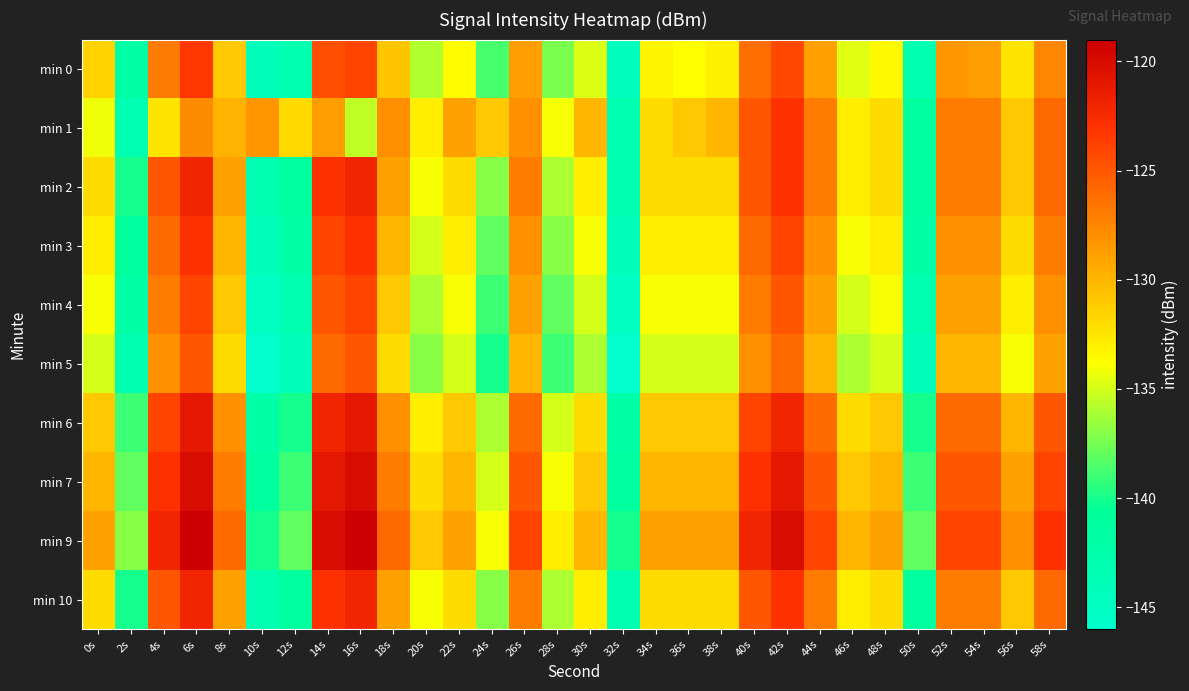

Rank the series by their maximum value, from highest to lowest.

min 9, min 7, min 6, min 2, min 10, min 1, min 3, min 0, min 4, min 5